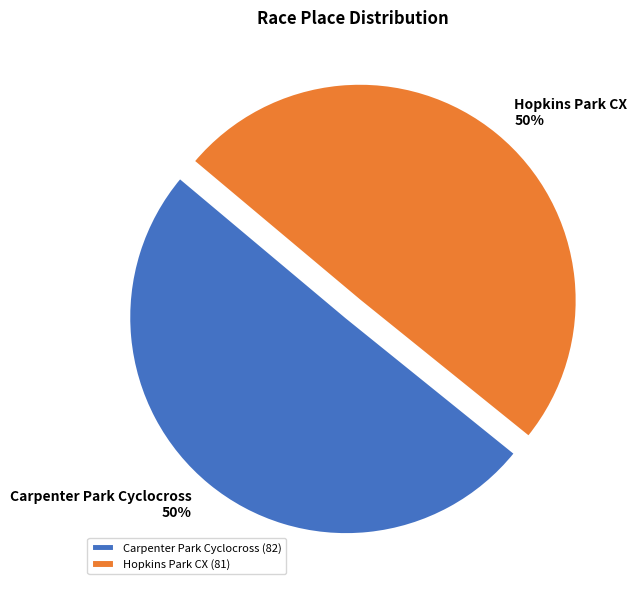

How many segments does this pie chart have?

2